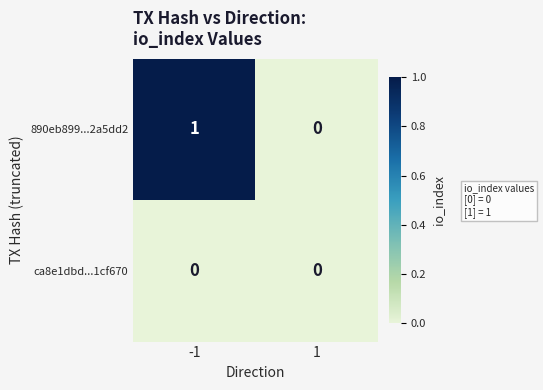

List the labels in order of 890eb899...2a5dd2 value, smallest first.

1, -1